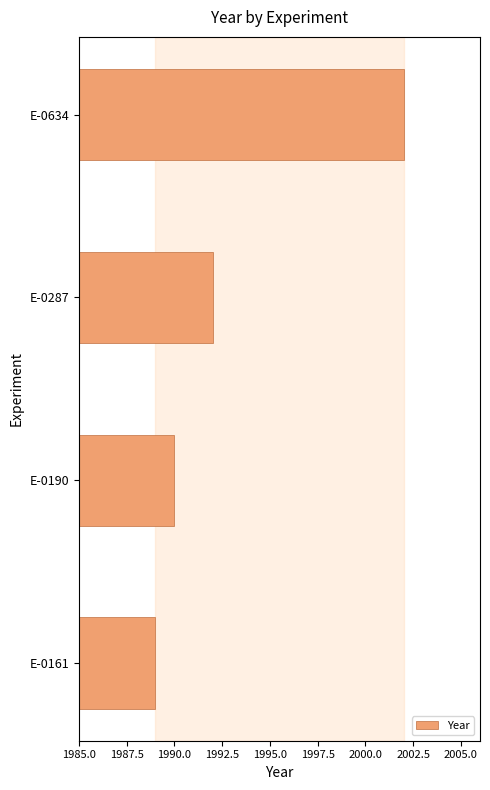

What is the maximum value shown in the chart?

2002